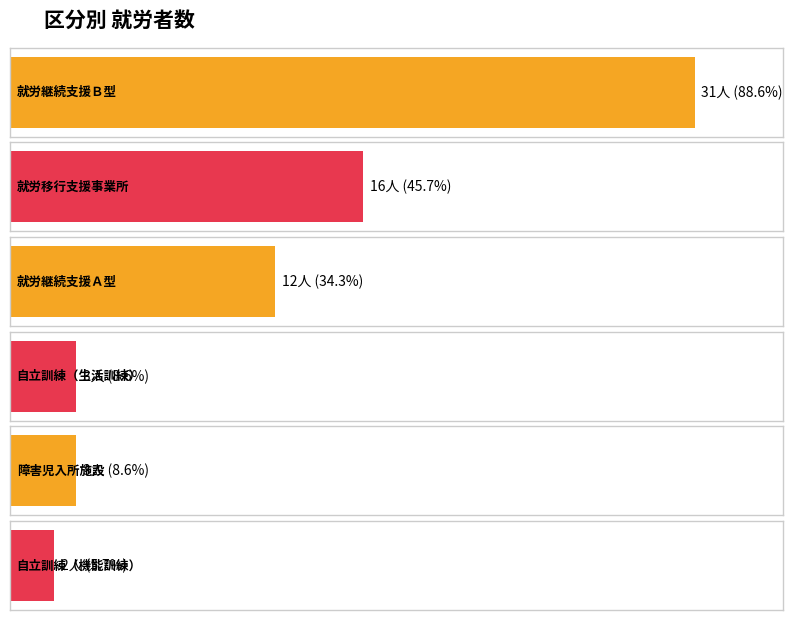

How many bars are there in total?

6